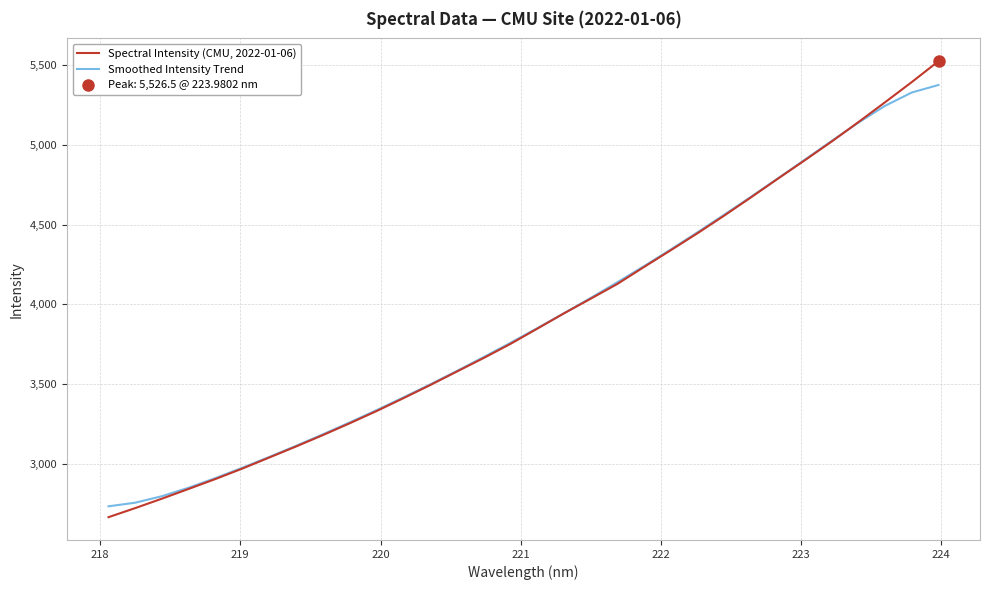

At how many categories does at least one series exceed 4187?

12